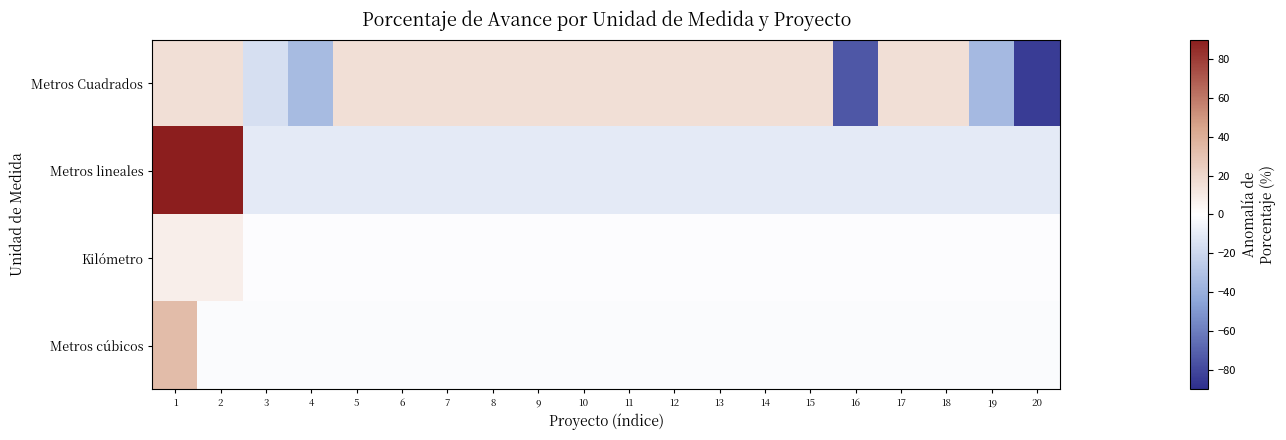

Reading left to right, transcribe all the data shown in this chart.

Metros Cuadrados: 1=16.2	2=16.2	3=-16.1	4=-33.8	5=16.2	6=16.2	7=16.2	8=16.2	9=16.2	10=16.2	11=16.2	12=16.2	13=16.2	14=16.2	15=16.2	16=-74.0	17=16.2	18=16.2	19=-34.8	20=-83.8
Metros lineales: 1=90.0	2=90.0	3=-10.0	4=-10.0	5=-10.0	6=-10.0	7=-10.0	8=-10.0	9=-10.0	10=-10.0	11=-10.0	12=-10.0	13=-10.0	14=-10.0	15=-10.0	16=-10.0	17=-10.0	18=-10.0	19=-10.0	20=-10.0
Kilómetro: 1=8.3	2=8.3	3=-0.9	4=-0.9	5=-0.9	6=-0.9	7=-0.9	8=-0.9	9=-0.9	10=-0.9	11=-0.9	12=-0.9	13=-0.9	14=-0.9	15=-0.9	16=-0.9	17=-0.9	18=-0.9	19=-0.9	20=-0.9
Metros cúbicos: 1=33.2	2=-1.8	3=-1.8	4=-1.8	5=-1.8	6=-1.8	7=-1.8	8=-1.8	9=-1.8	10=-1.8	11=-1.8	12=-1.8	13=-1.8	14=-1.8	15=-1.8	16=-1.8	17=-1.8	18=-1.8	19=-1.8	20=-1.8